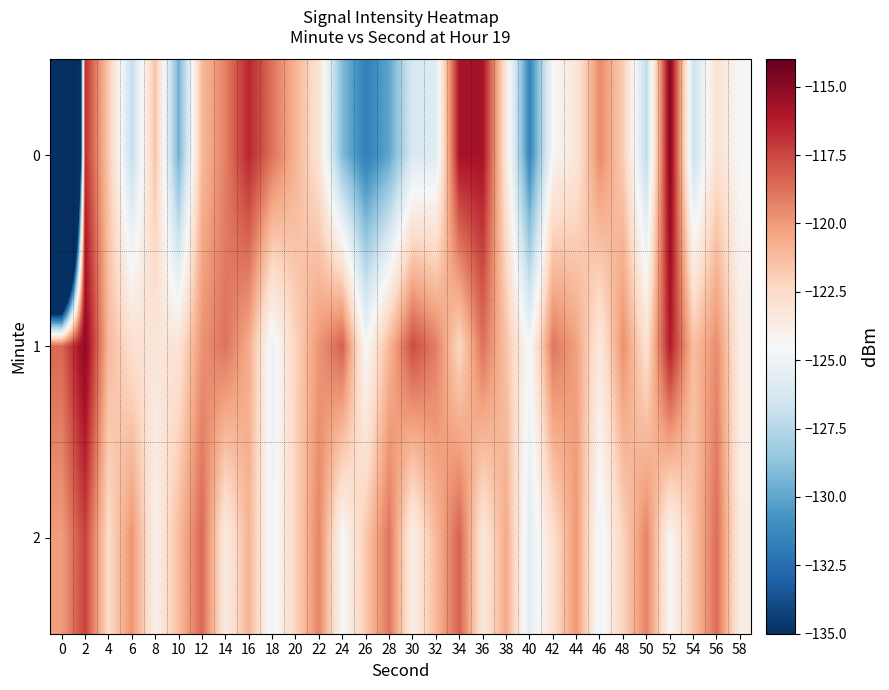

What is the total value across all series at 24?

-372.0